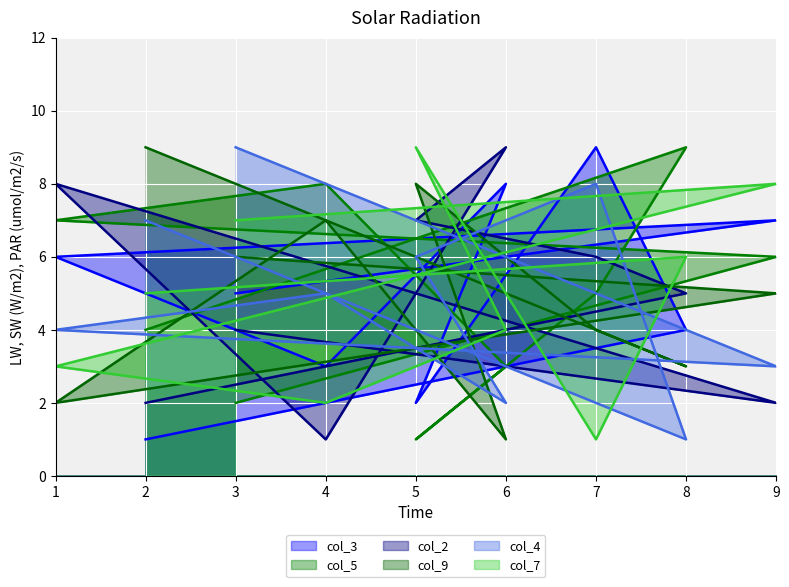

Which has a higher value, 8 or 5?

8